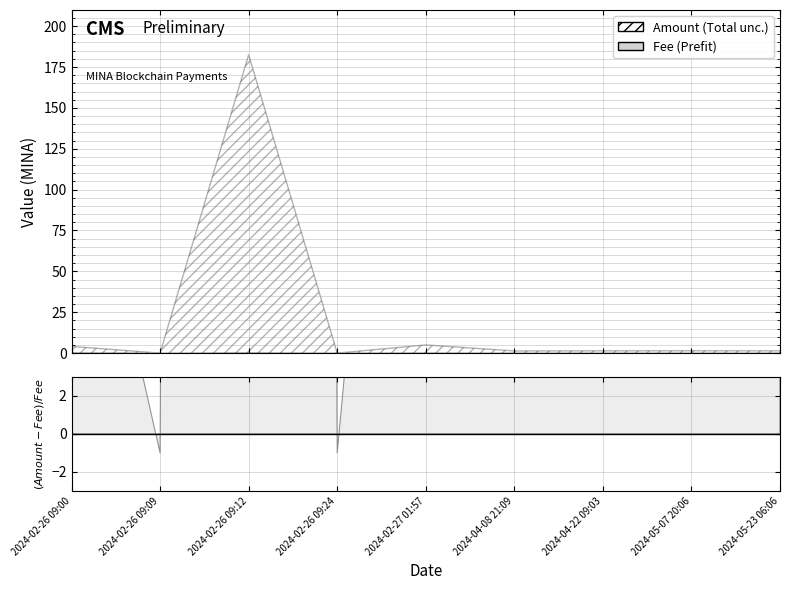

Which series ends up on top after the final intersection of Amount and Fee?

Amount